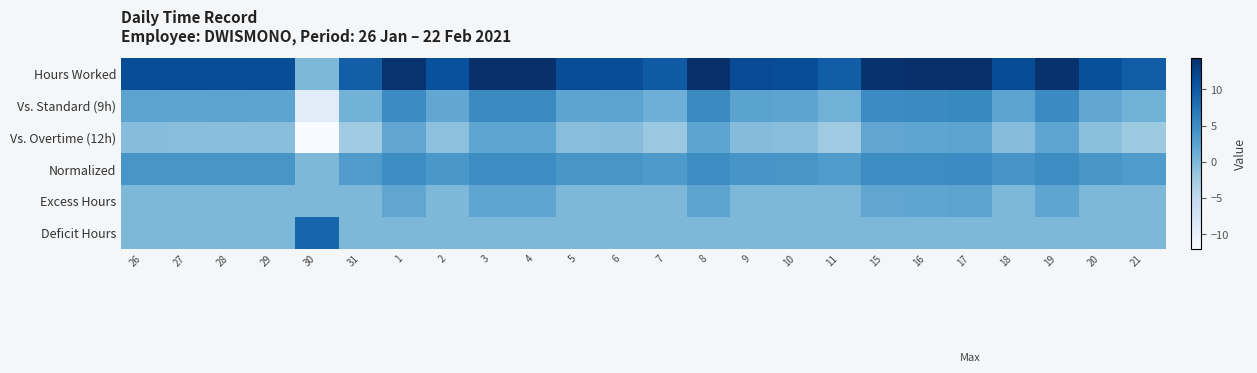

Which series has the widest spread of values?

Hours Worked